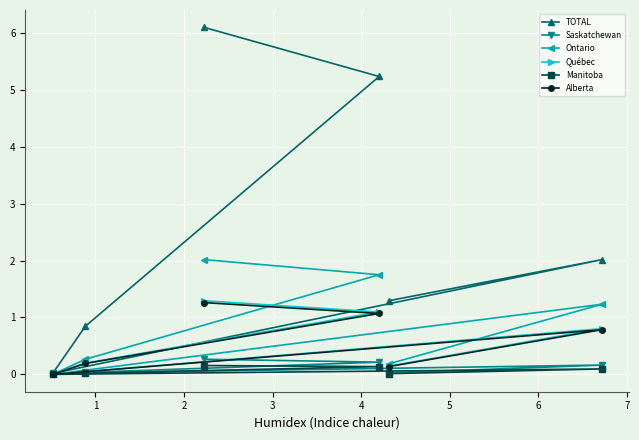

How many lines are shown in the chart?

6